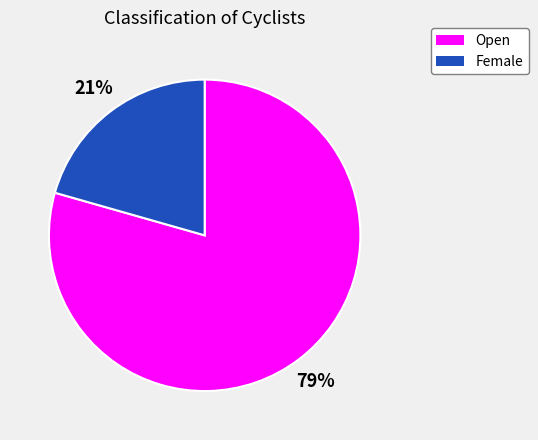

To the nearest percent, what is the average slice percentage?

50%